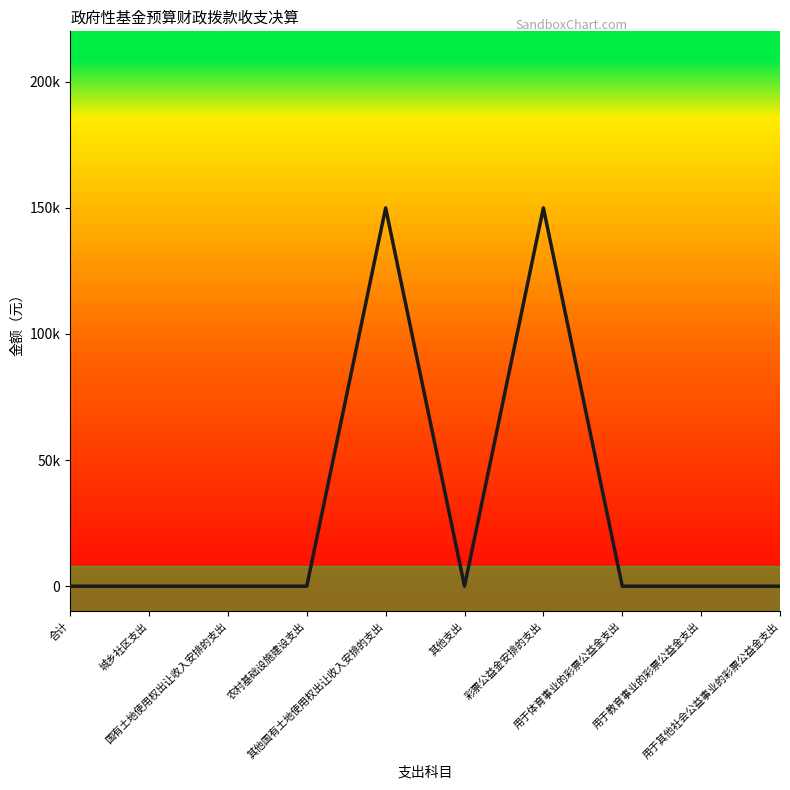

Which category has the lowest value across all series?

合计